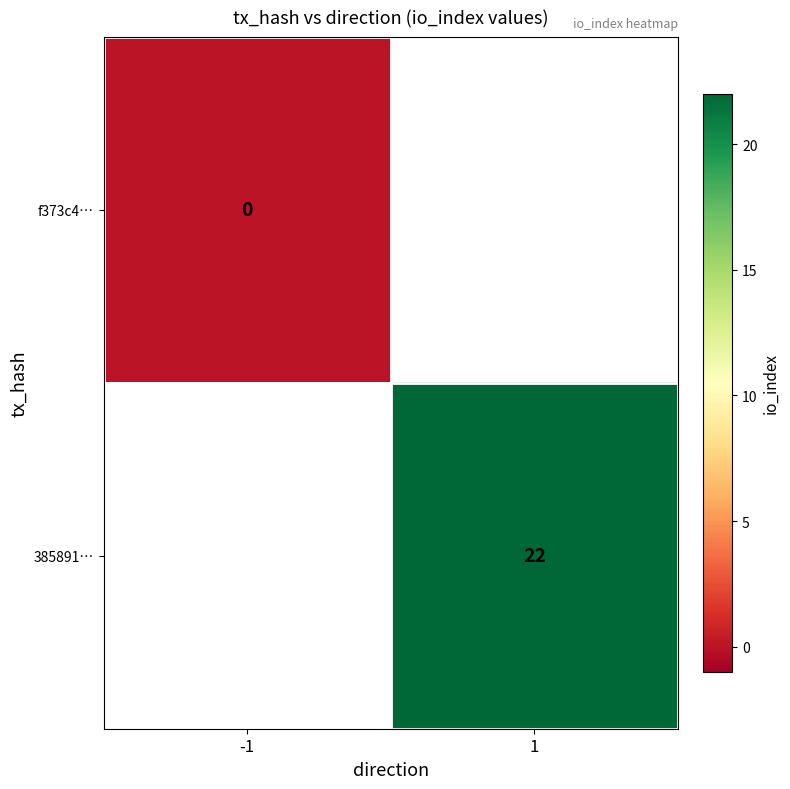

True or false: 385891… has a value of 22 at 1.

True